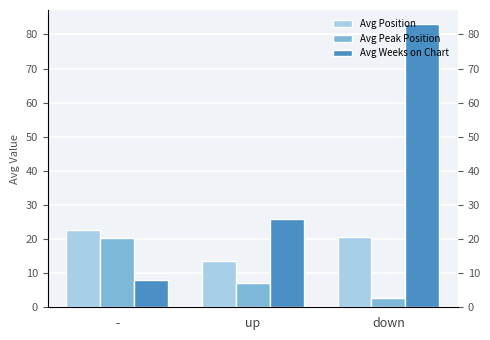

Reading right to left, what are all the values shown in this chart?

Avg Position: down=20.6	up=13.7	-=22.8
Avg Peak Position: down=2.8	up=7.0	-=20.3
Avg Weeks on Chart: down=83.0	up=25.9	-=8.1